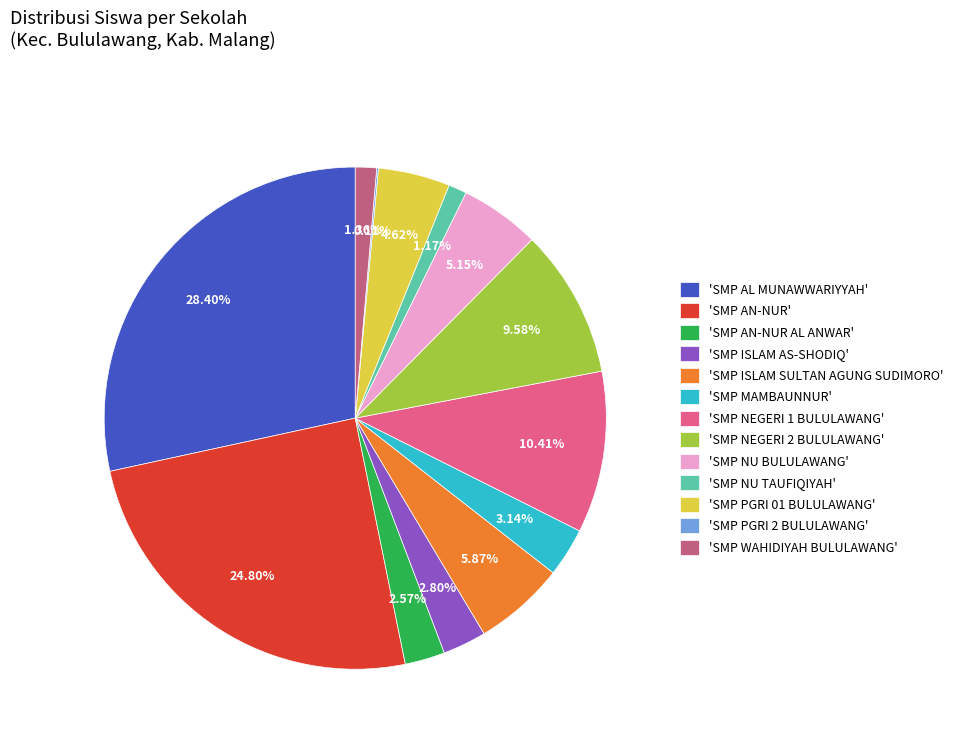

Is there a majority slice in this chart?

No